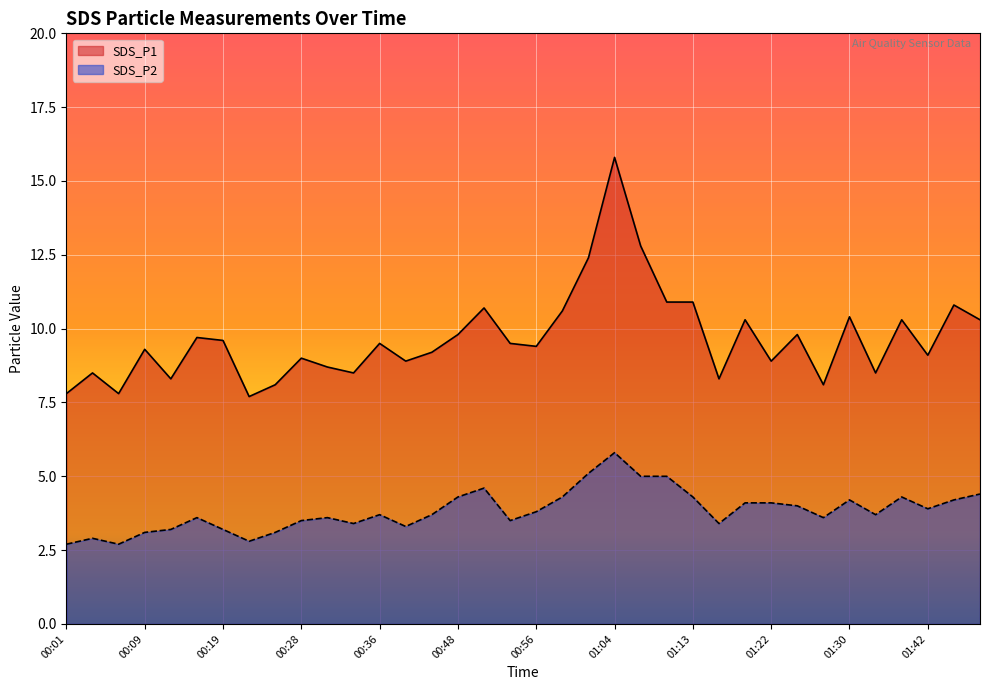

What is the sum of the SDS_P2 values at 00:36 and 00:28?

7.2